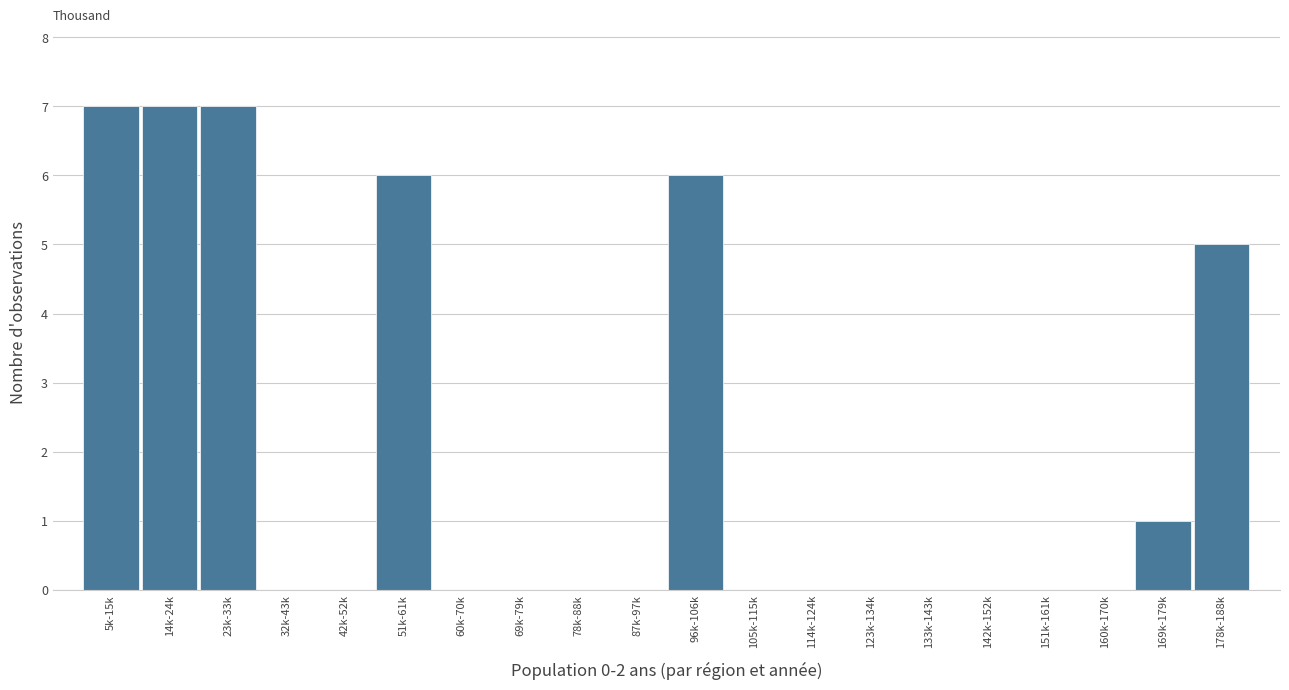

Reading left to right, extract all data points from this chart.

5k-15k=7	14k-24k=7	23k-33k=7	32k-43k=0	42k-52k=0	51k-61k=6	60k-70k=0	69k-79k=0	78k-88k=0	87k-97k=0	96k-106k=6	105k-115k=0	114k-124k=0	123k-134k=0	133k-143k=0	142k-152k=0	151k-161k=0	160k-170k=0	169k-179k=1	178k-188k=5